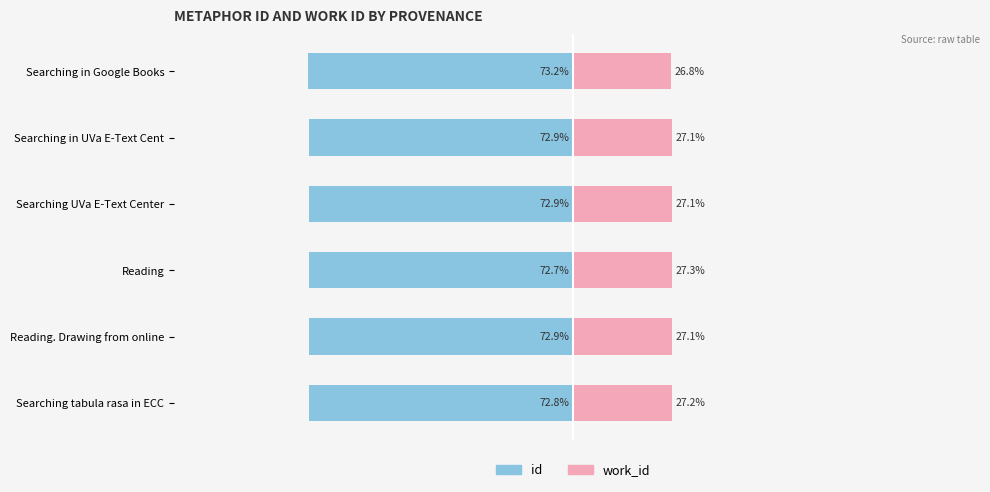

How many work_id values are between 27 and 28?

5